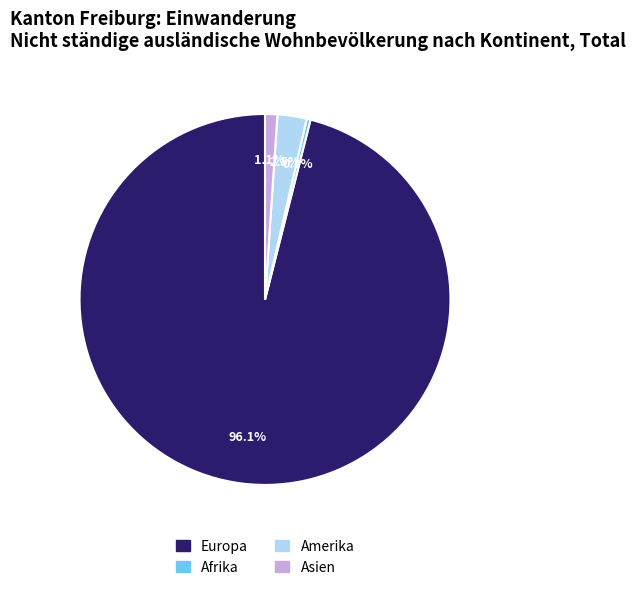

Is there a majority slice in this chart?

Yes